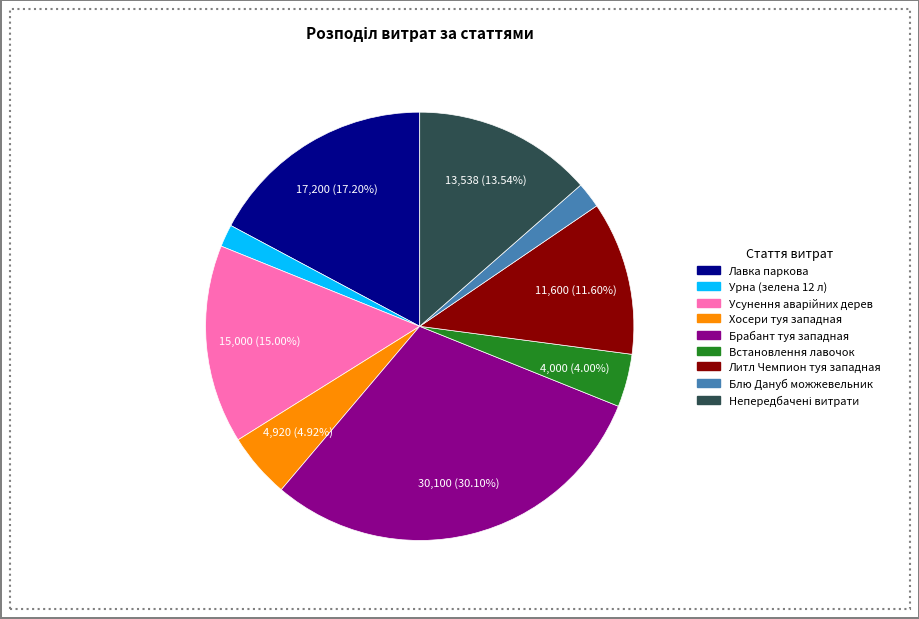

Is there a majority slice in this chart?

No